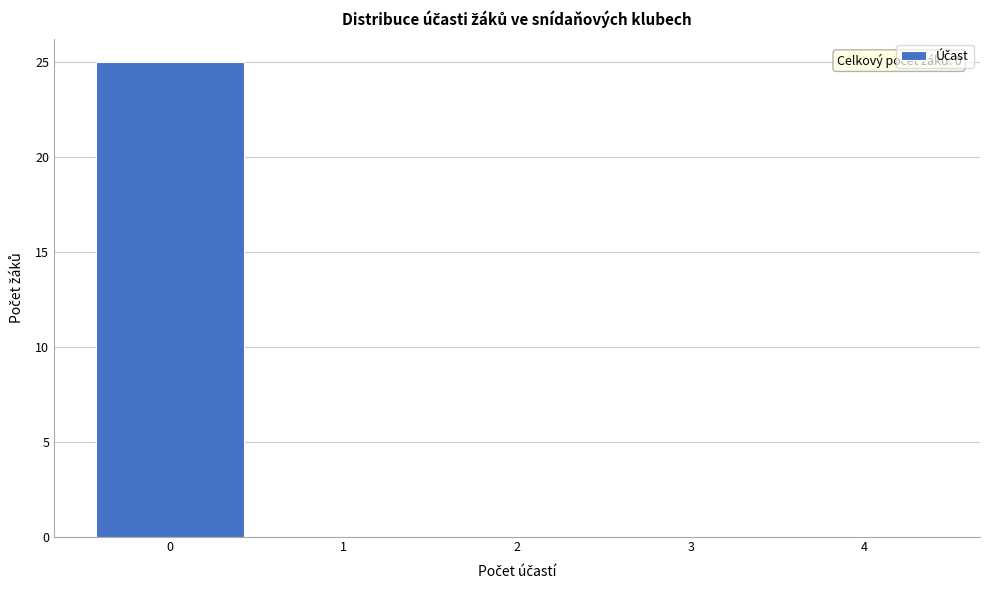

Over which range of the x-axis is the bar tallest?

-0.5 to 0.5